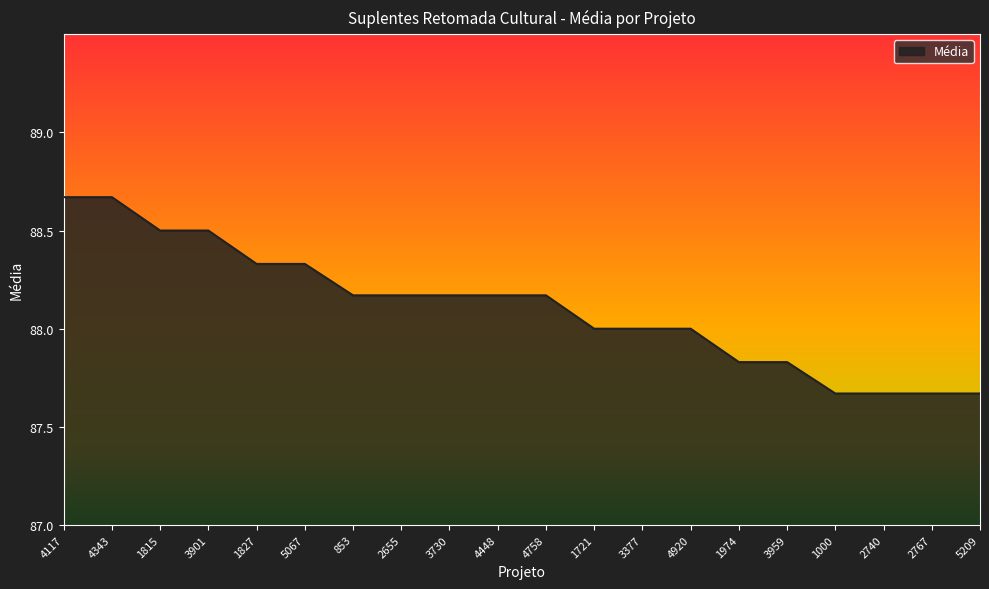

How many values are between 87 and 88?

9